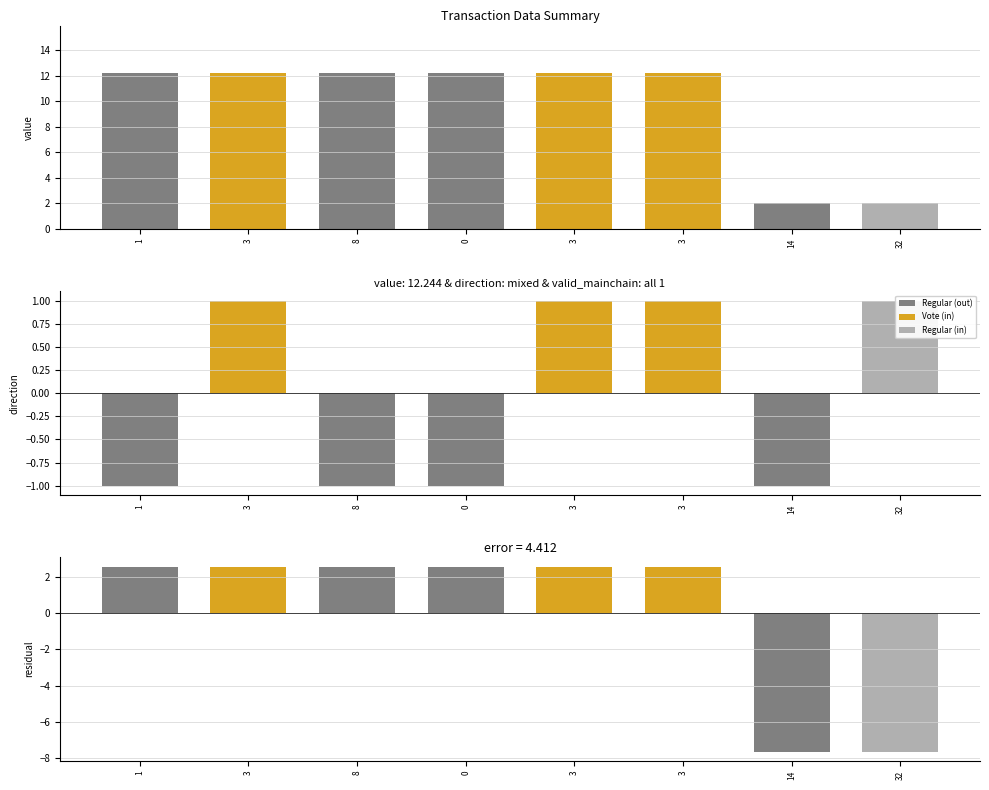

What is the difference between the highest and lowest values at 3?

9.7